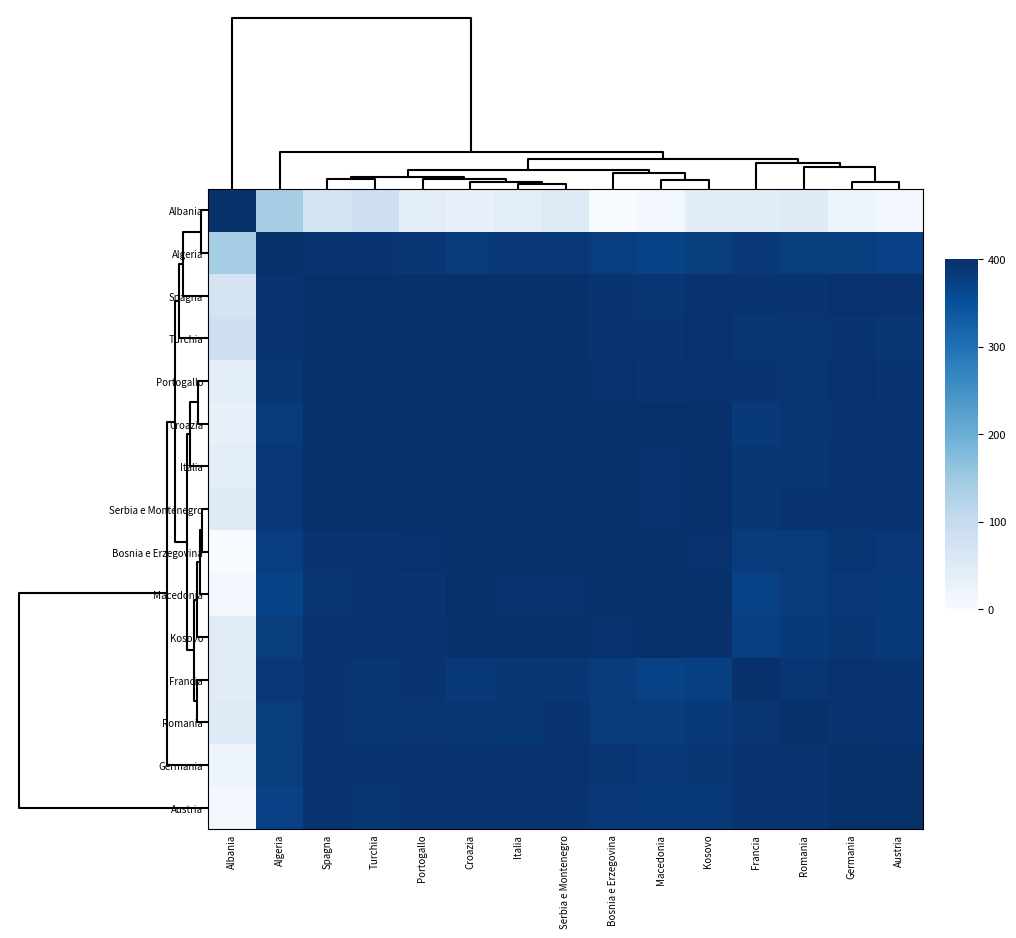

Count the number of categories in the chart.

15